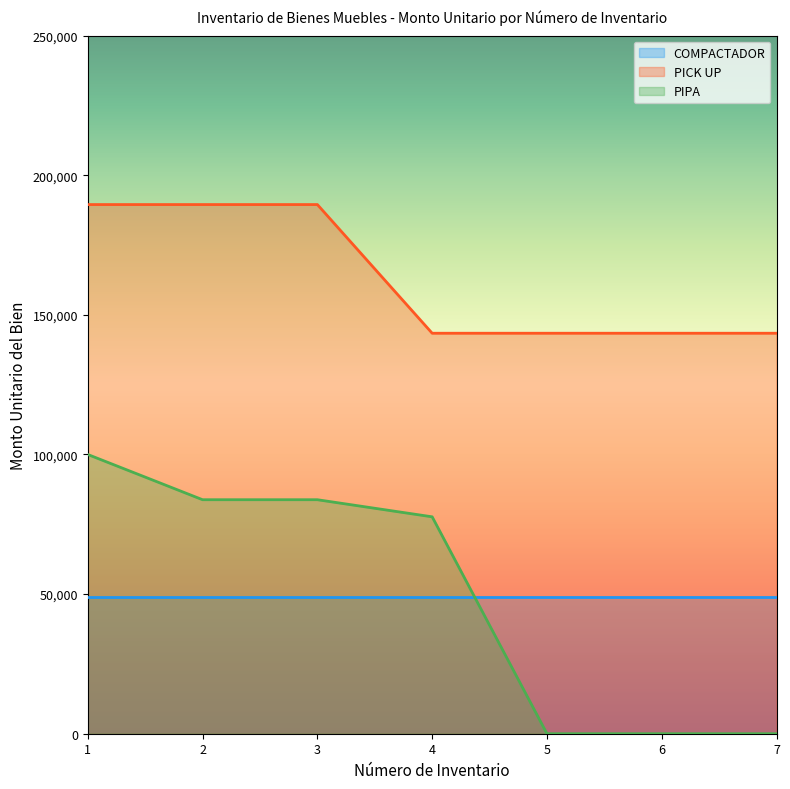

True or false: PIPA and PICK UP intersect in this chart.

False